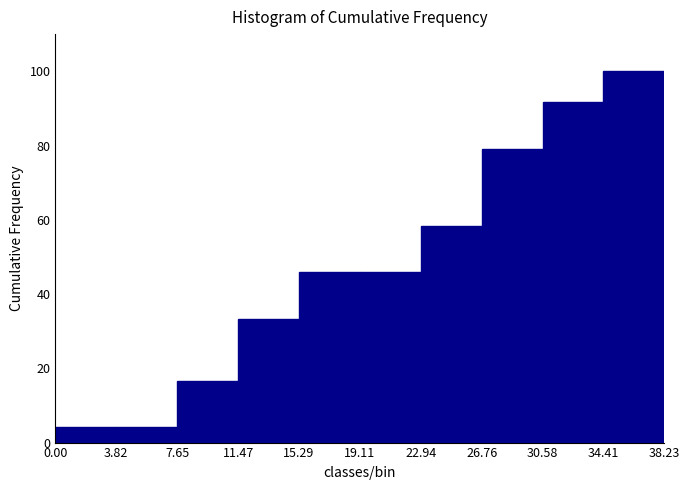

Reading left to right, transcribe this chart: for each bar, give the range it covers on the x-axis and its height. The values are not printed on the chart, so give them approximately, as read against the axis.

0.00 to 3.82: 4
3.82 to 7.65: 4
7.65 to 11.47: 16
11.47 to 15.29: 34
15.29 to 19.11: 46
19.11 to 22.94: 46
22.94 to 26.76: 58
26.76 to 30.58: 80
30.58 to 34.41: 92
34.41 to 38.23: 100